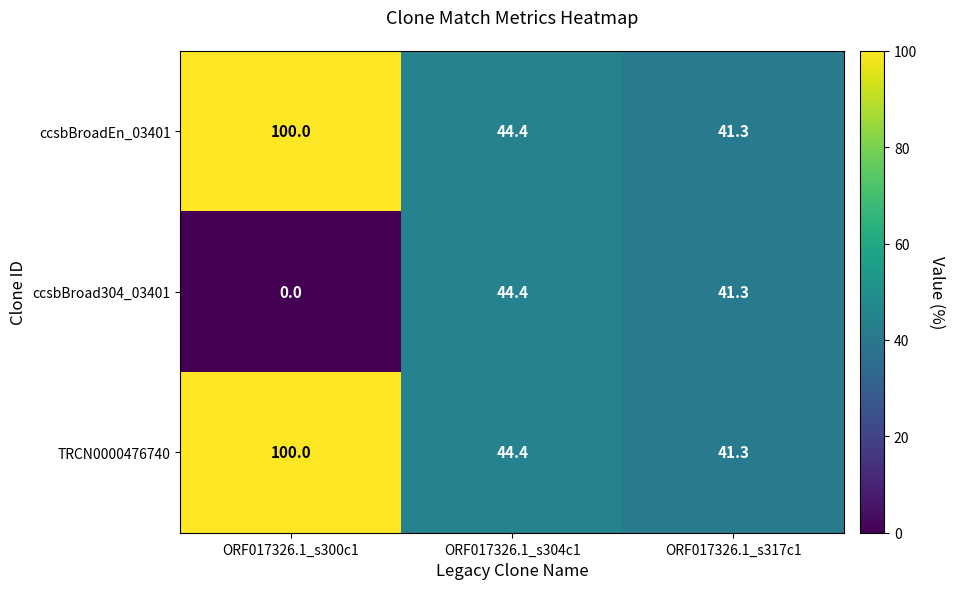

What is the average value of the ccsbBroadEn_03401 series?

61.9